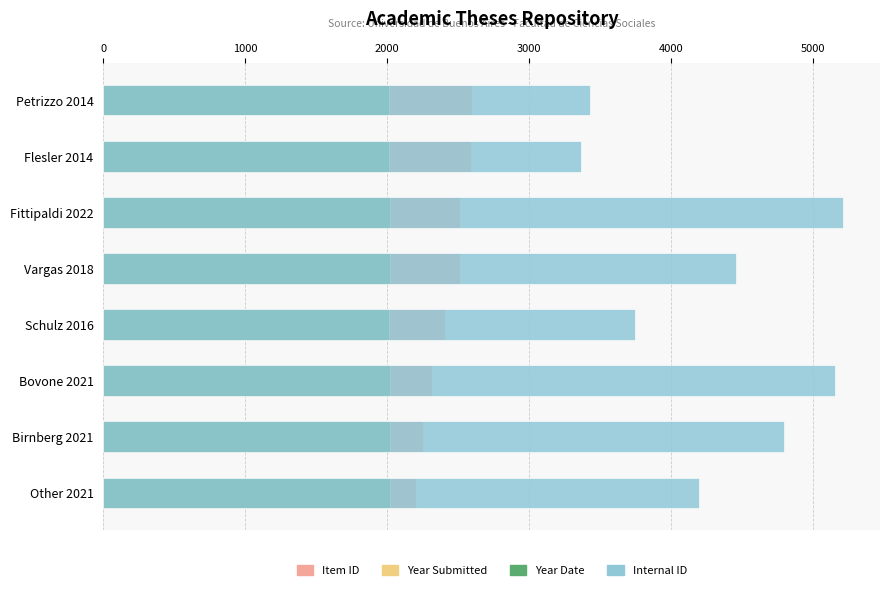

Which series has the largest total across all categories?

Internal ID